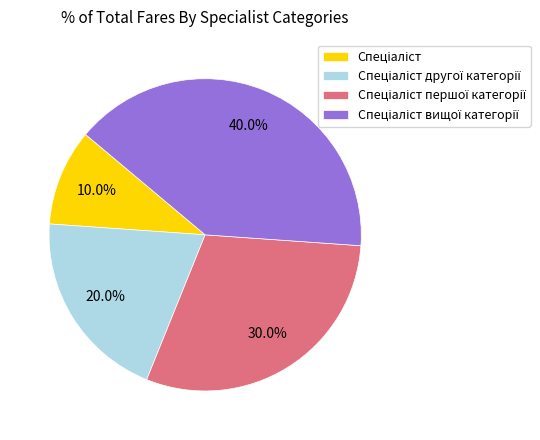

Is there any slice that represents more than half of the pie?

No